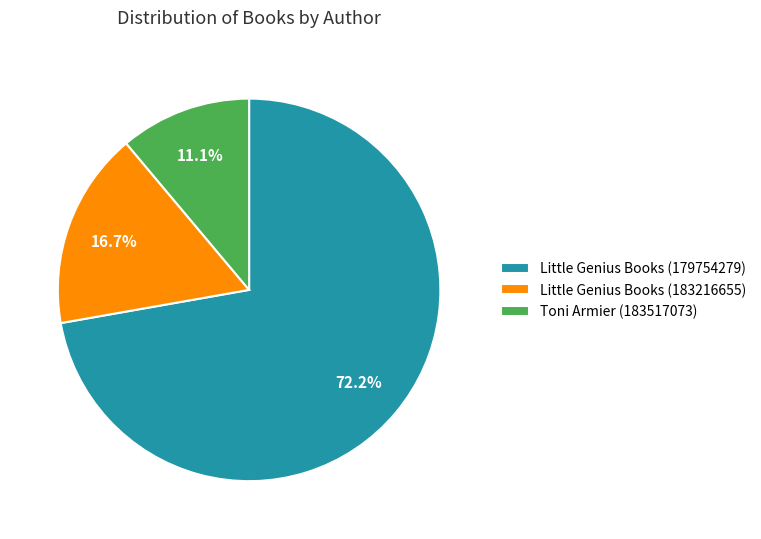

Which category has the smallest portion of the pie?

Toni Armier (183517073)